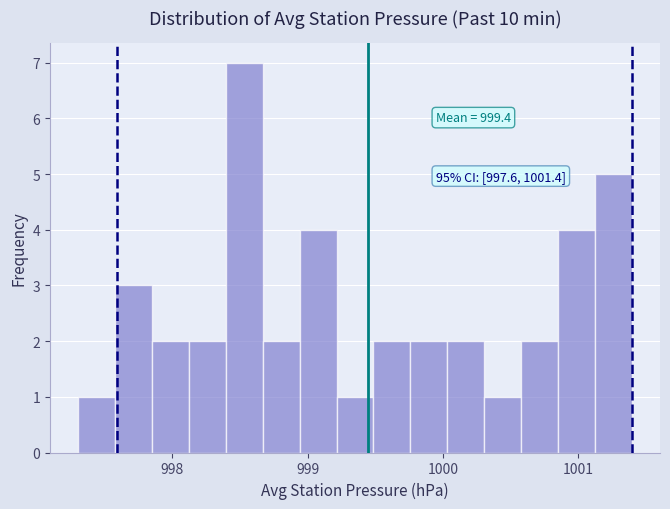

Around what value on the x-axis is the tallest bar? Give the approximate position of its centre, as read against the axis.

998.5